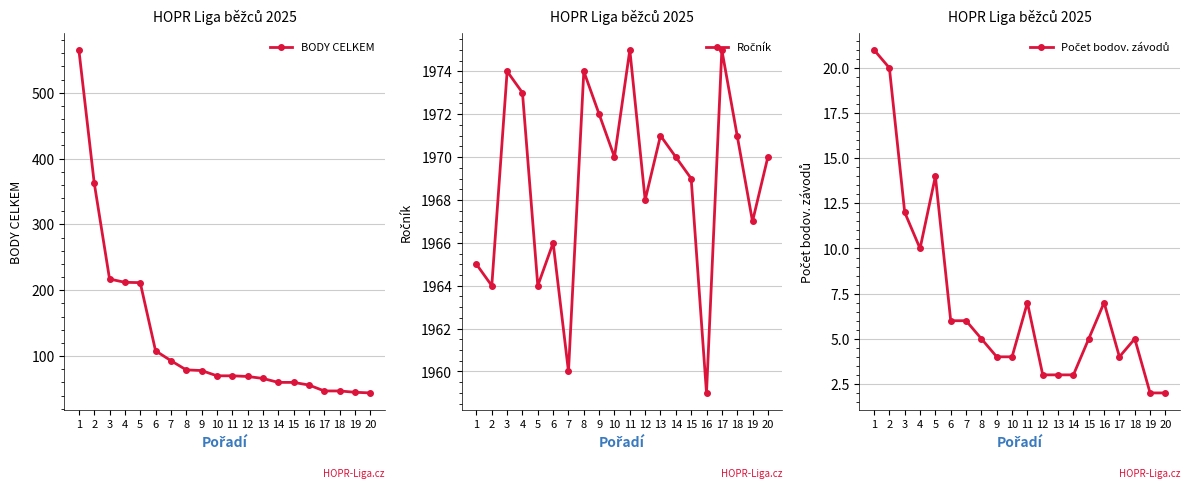

How many values in the BODY CELKEM series are below 70?

9